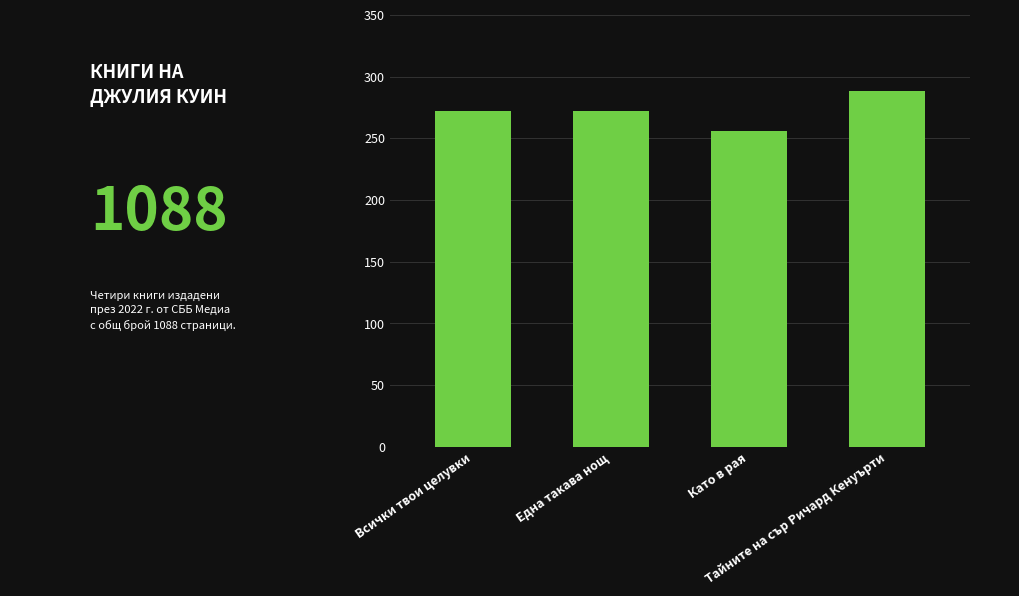

What is the value of the 4th bar from the left?

288